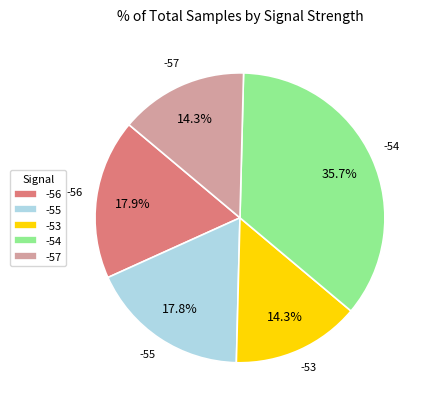

Between -53 and -54, which is larger?

-54